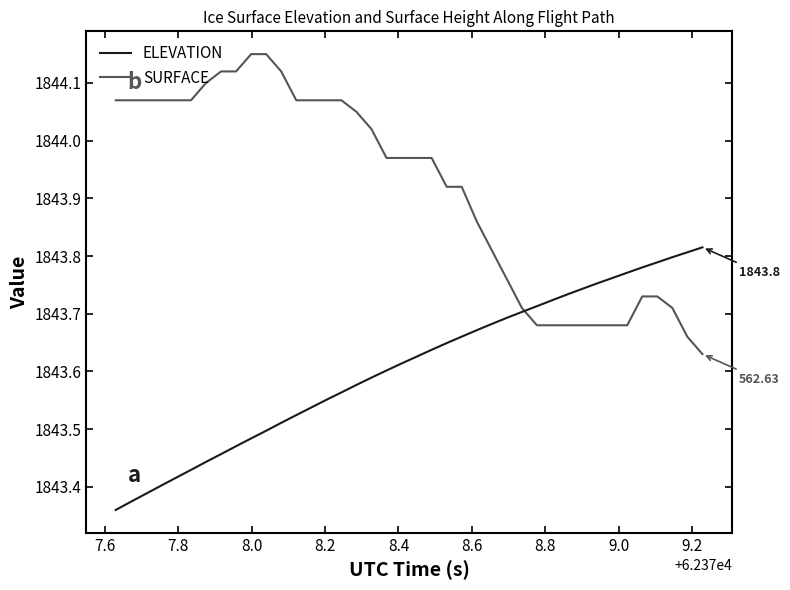

Which series has the largest total across all categories?

SURFACE